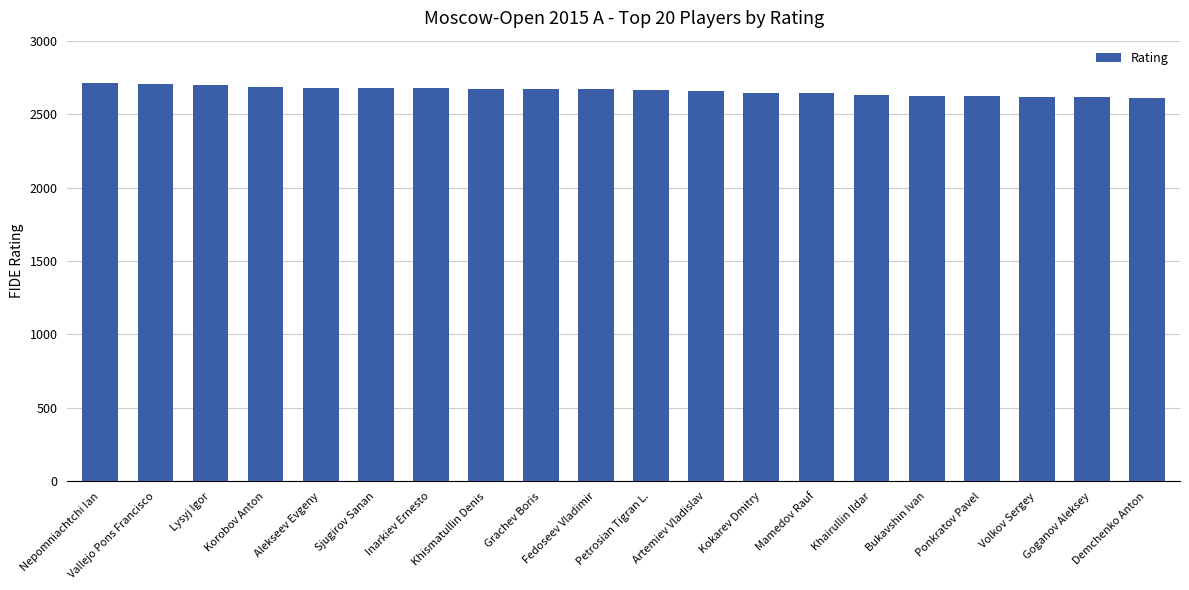

What is the greatest value displayed?

2714